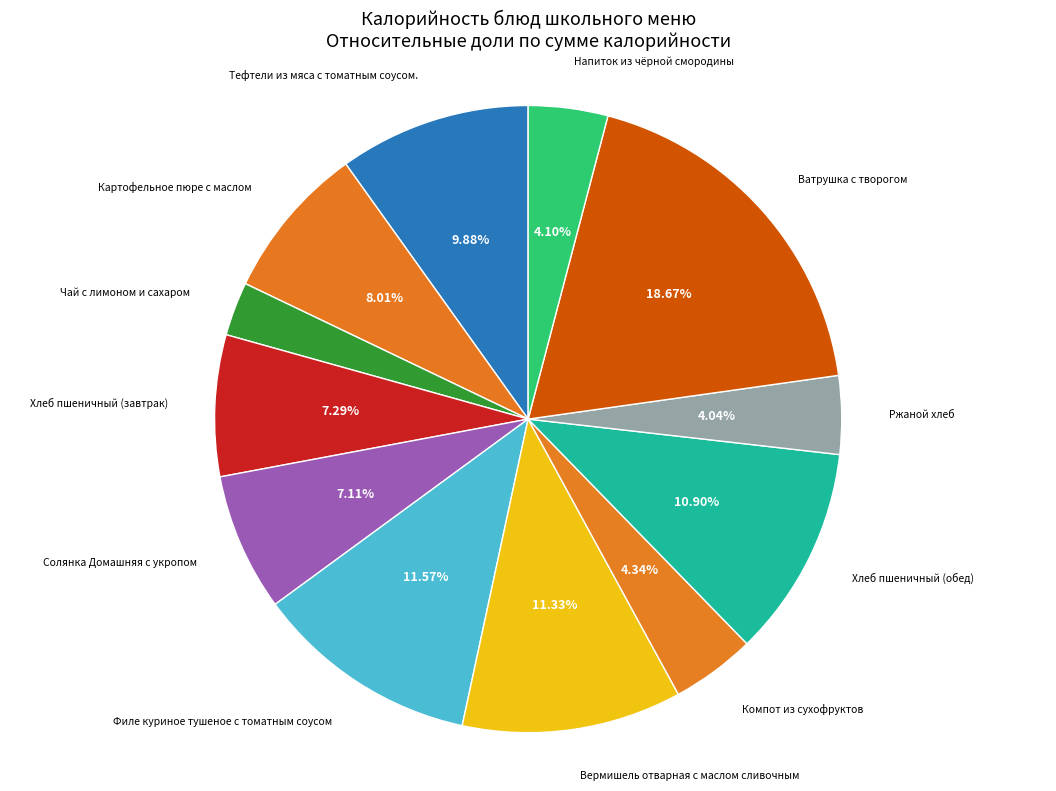

True or false: Ржаной хлеб accounts for 4% of the total.

True